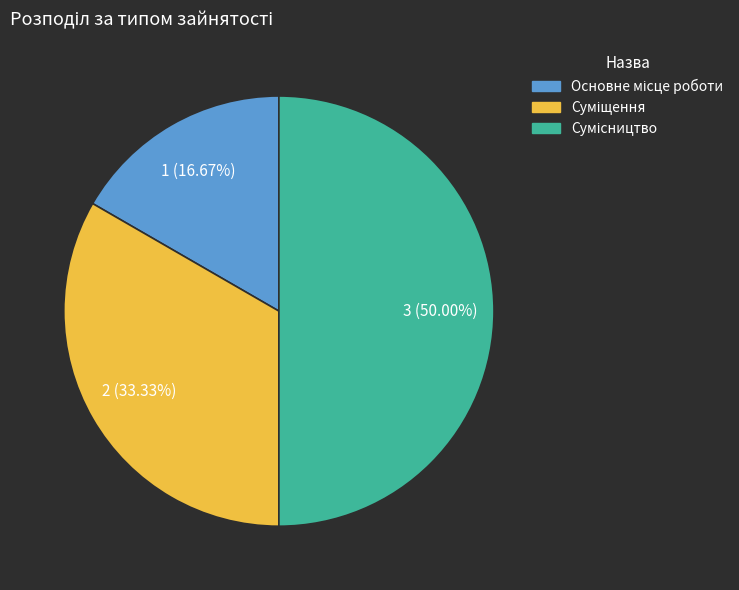

What percentage do Сумісництво and Суміщення together represent?

83.3%